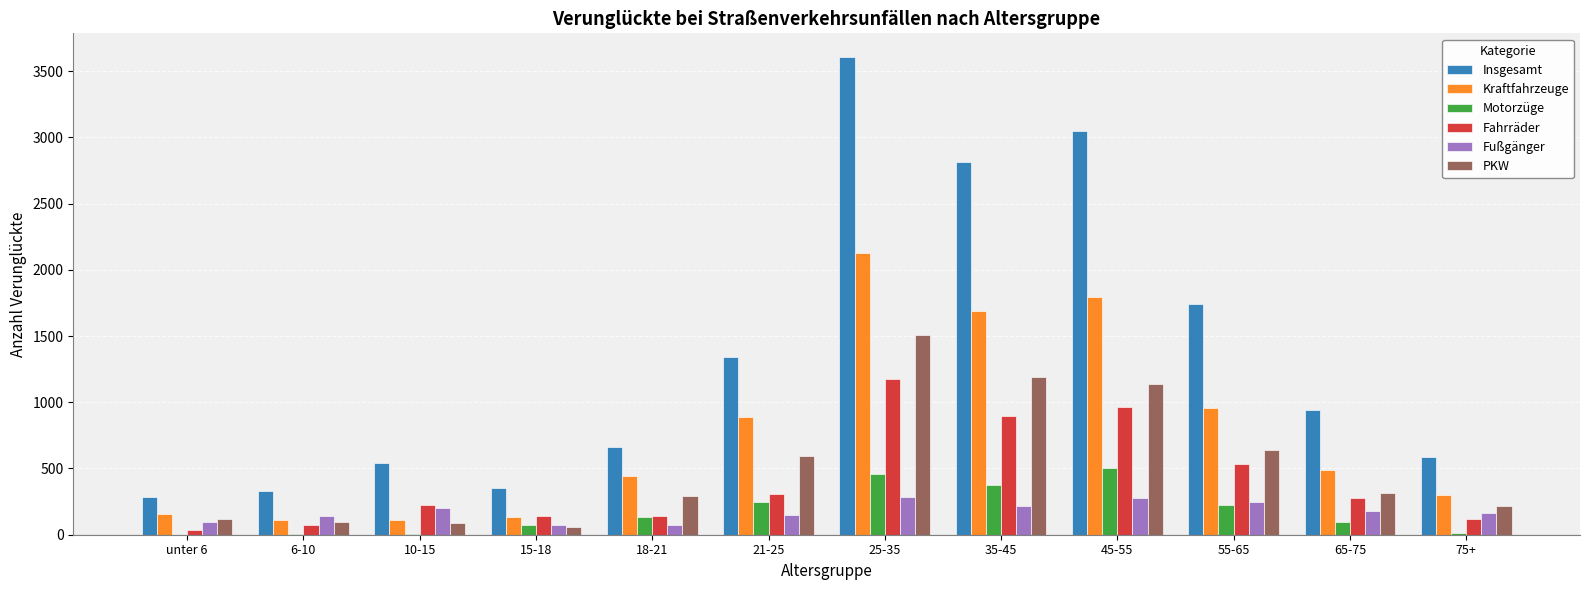

What is the sum of the Motorzüge values at 35-45 and 45-55?

874